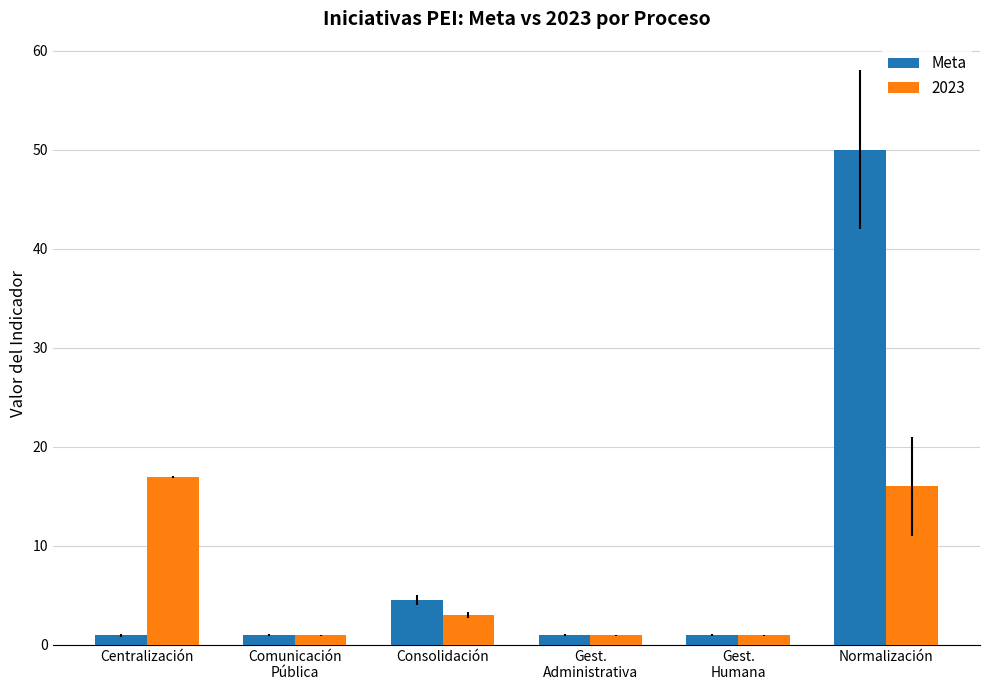

At which label does Meta reach its peak?

Normalización